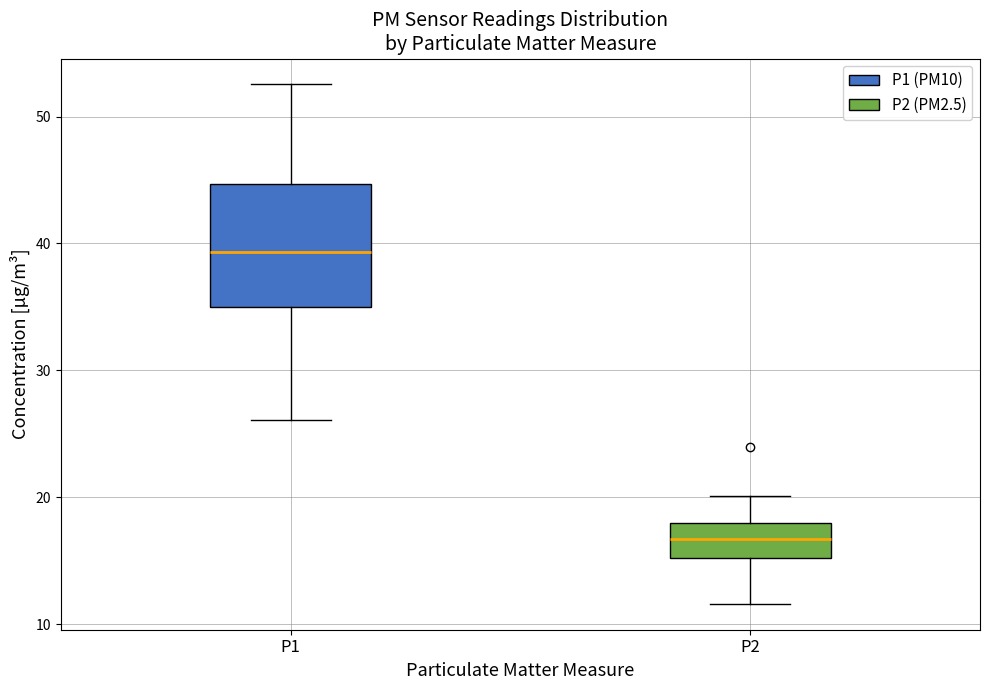

Which box has the highest median line?

P1